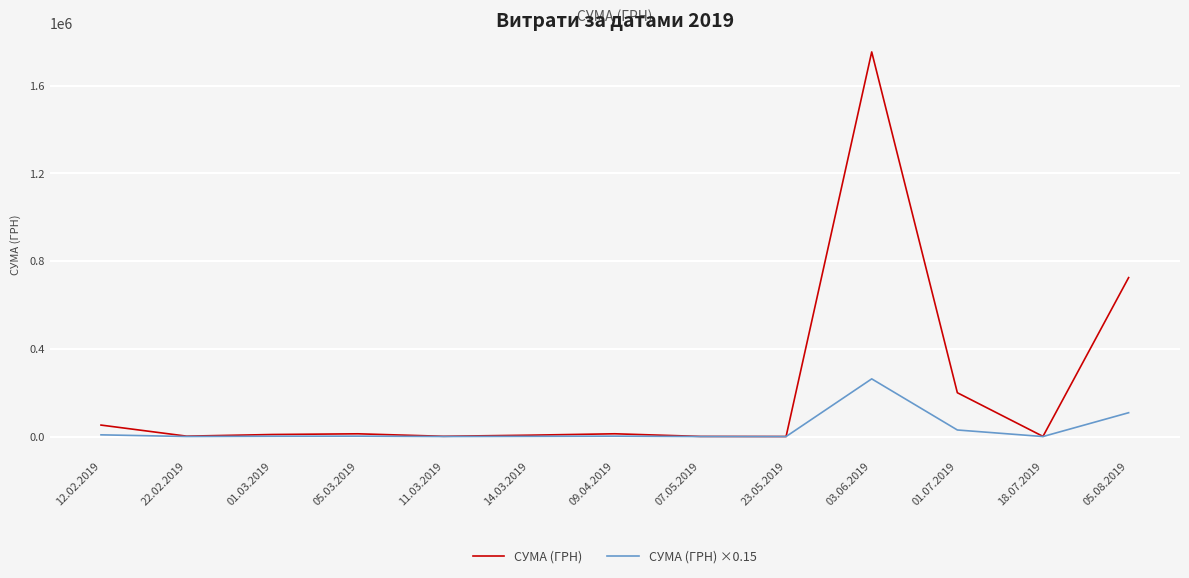

What are all the series names shown in the legend?

СУМА (ГРН), СУМА (ГРН) ×0.15